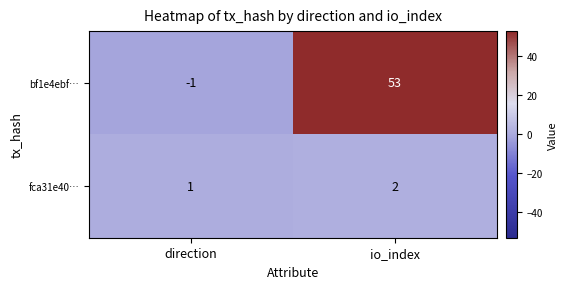

Count the number of categories in the chart.

2